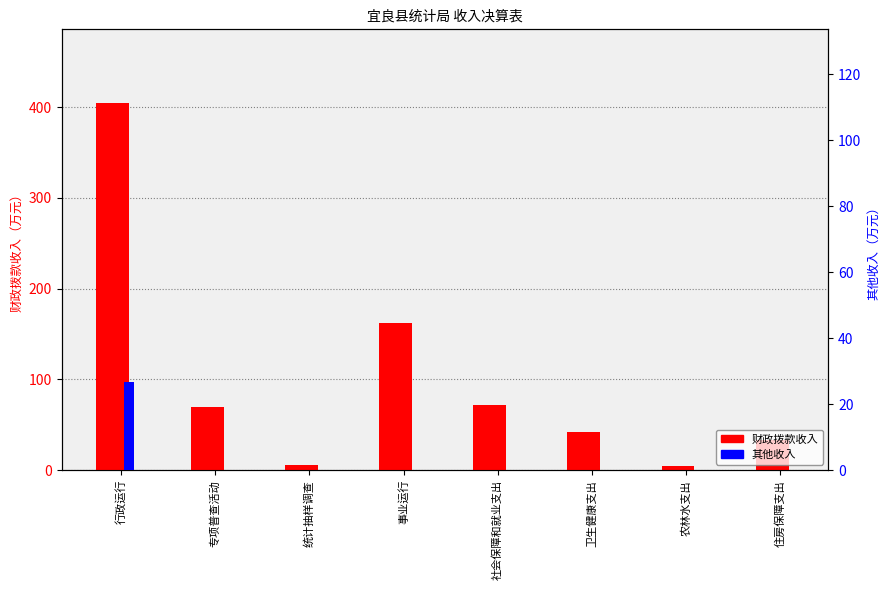

Is it true that 其他收入 equals 14.4 at 卫生健康支出?

False